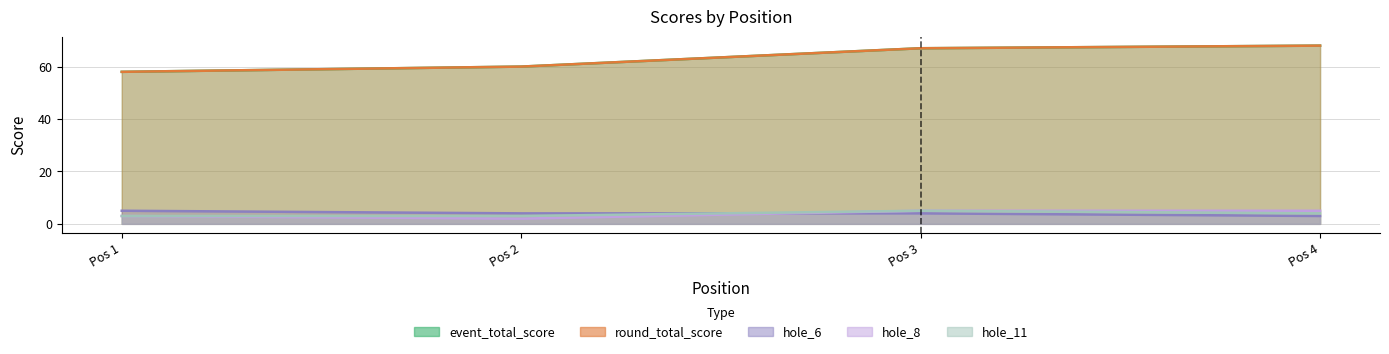

True or false: hole_8 and event_total_score cross at least once.

False